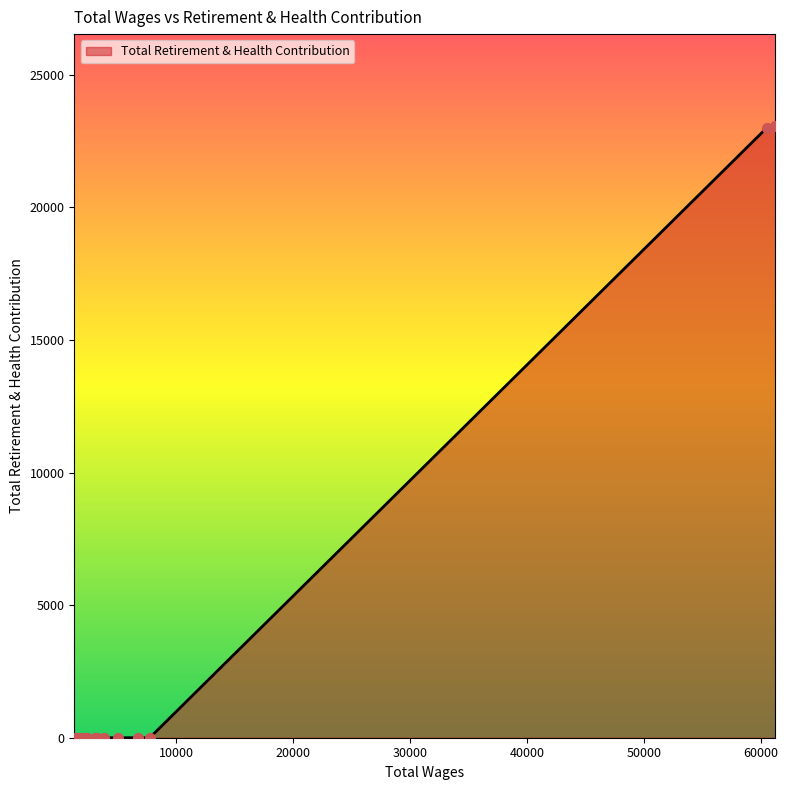

Between 12 and 5, which is larger?

12